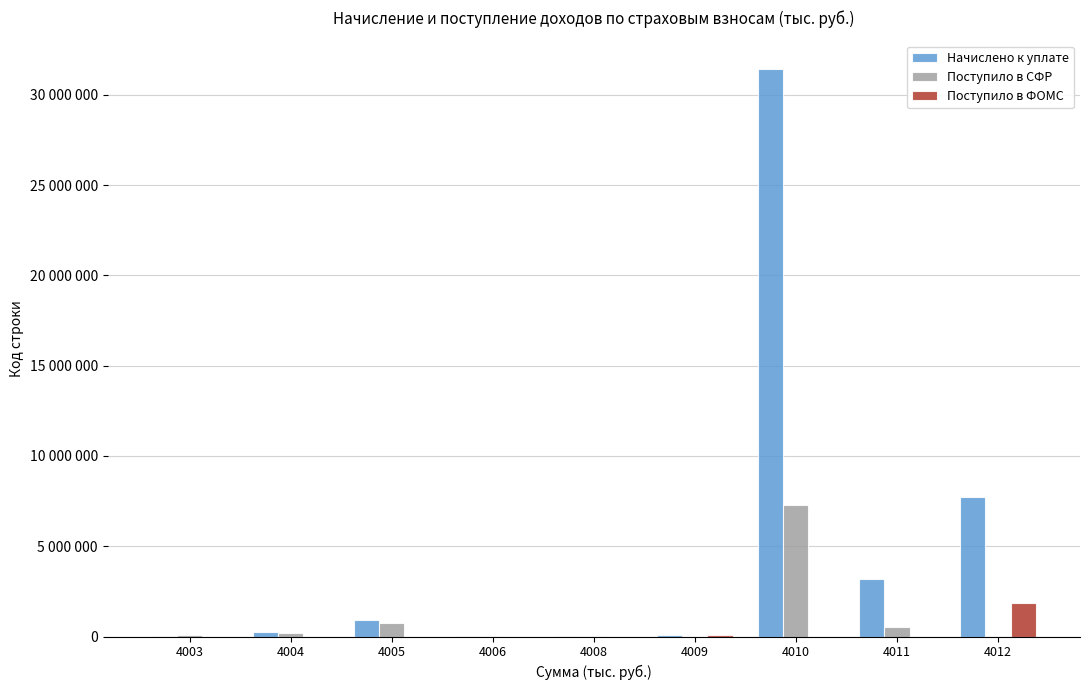

At which label is Поступило в СФР closest to 3630921?

4005